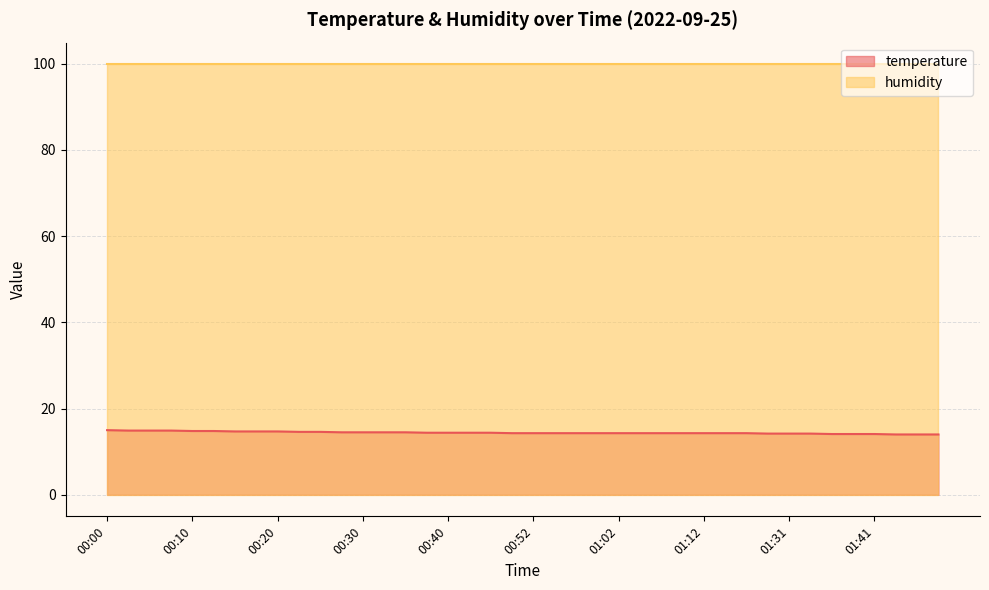

Does the chart display data point markers on the line(s)?

No